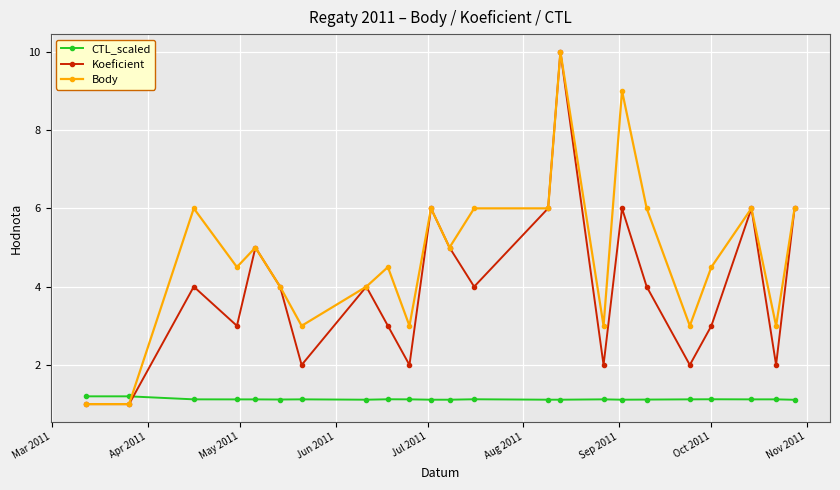

Which series has the largest total across all categories?

Body